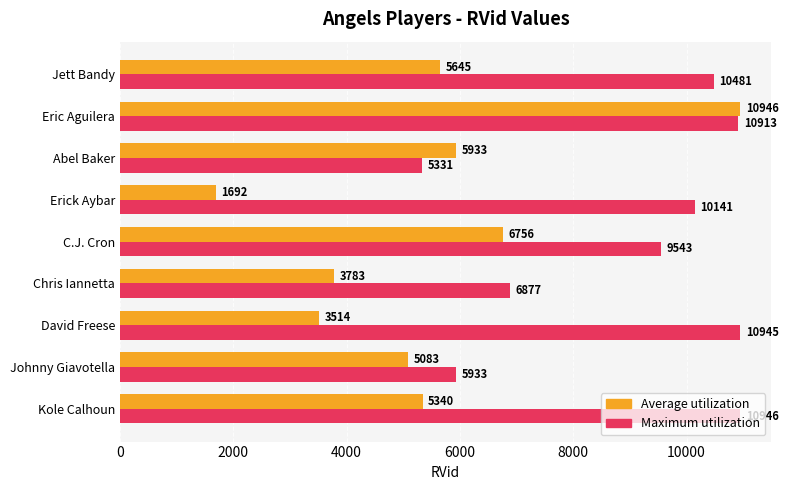

At which category does the chart reach its minimum across all series?

Erick Aybar